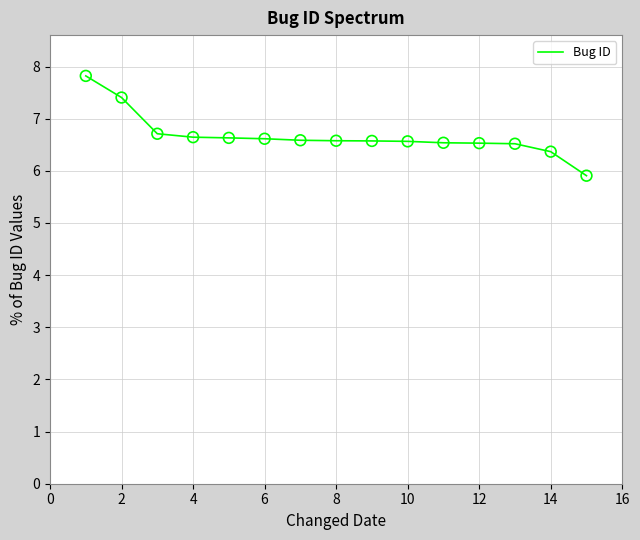

What is the minimum value shown in the chart?

5.9